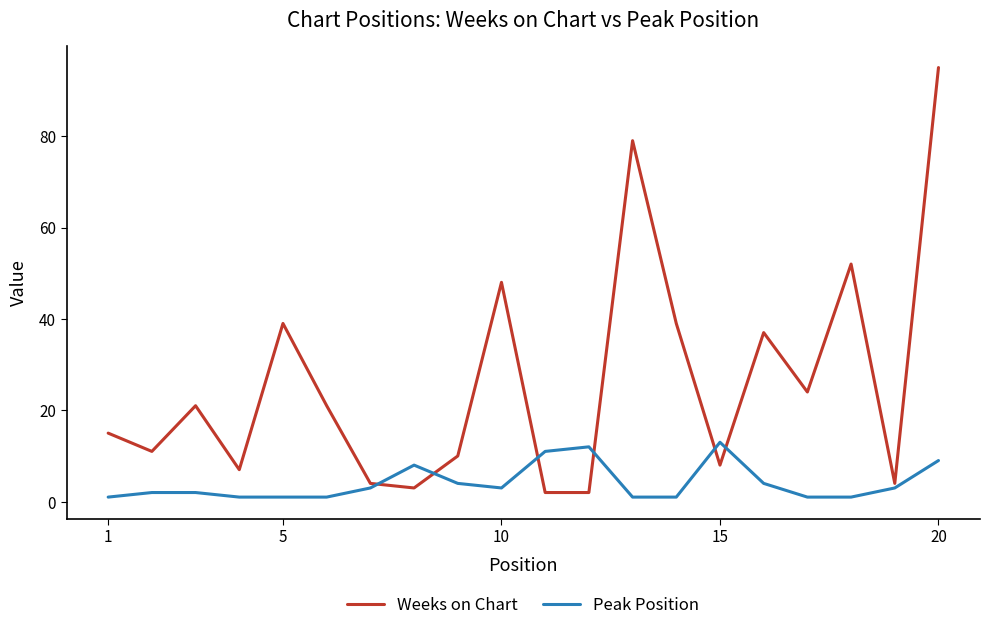

Is this an area chart (filled region under the line)?

No